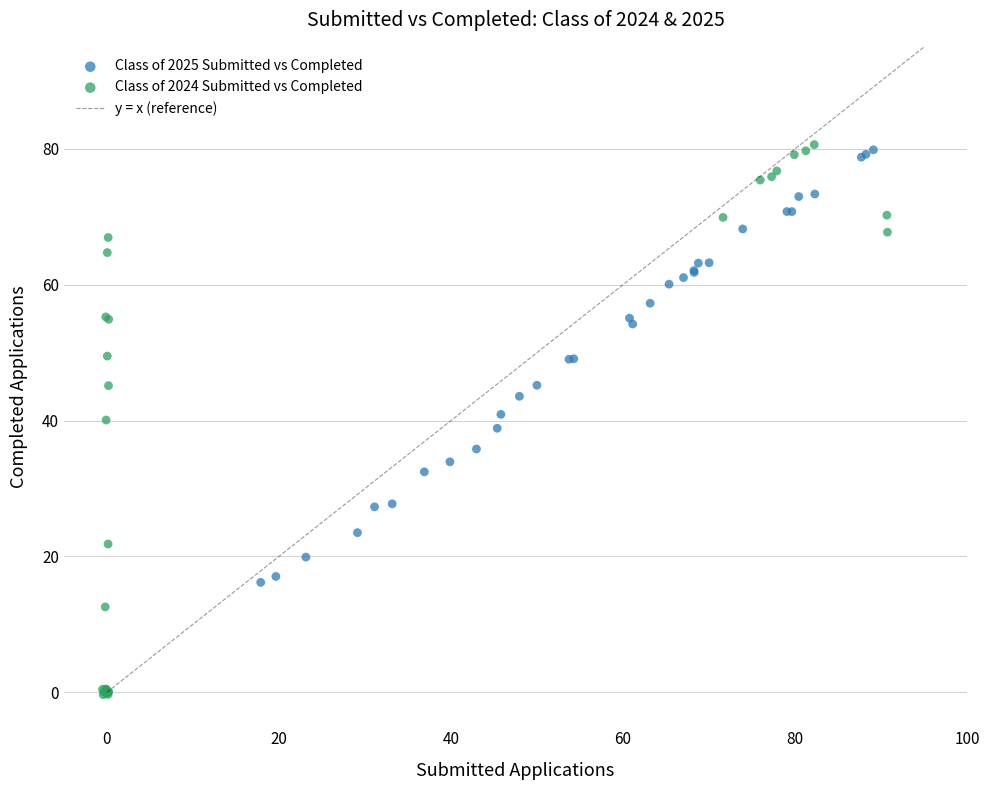

Which series has the largest Y range (max minus min)?

Class of 2024 Submitted vs Completed